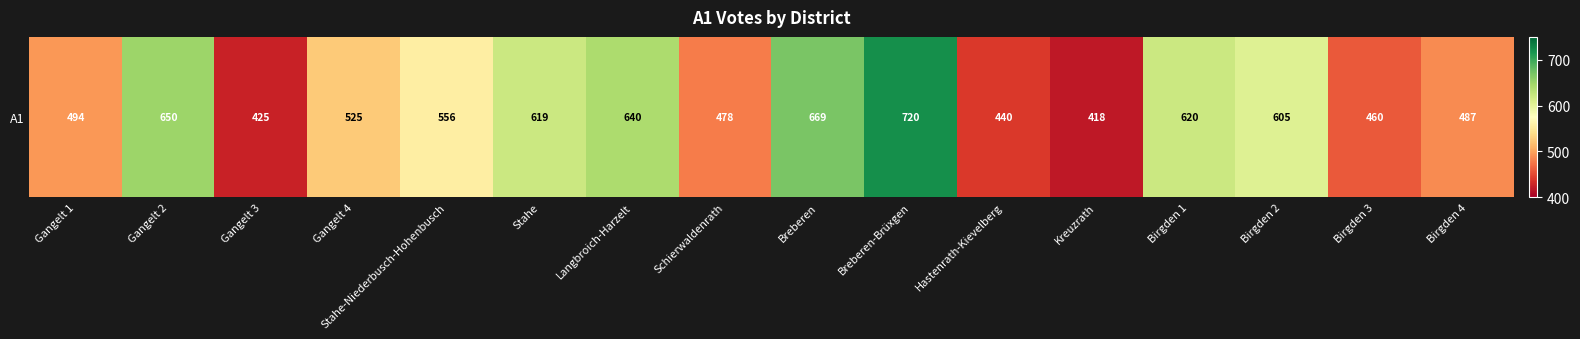

What is the sum of all values?

8806